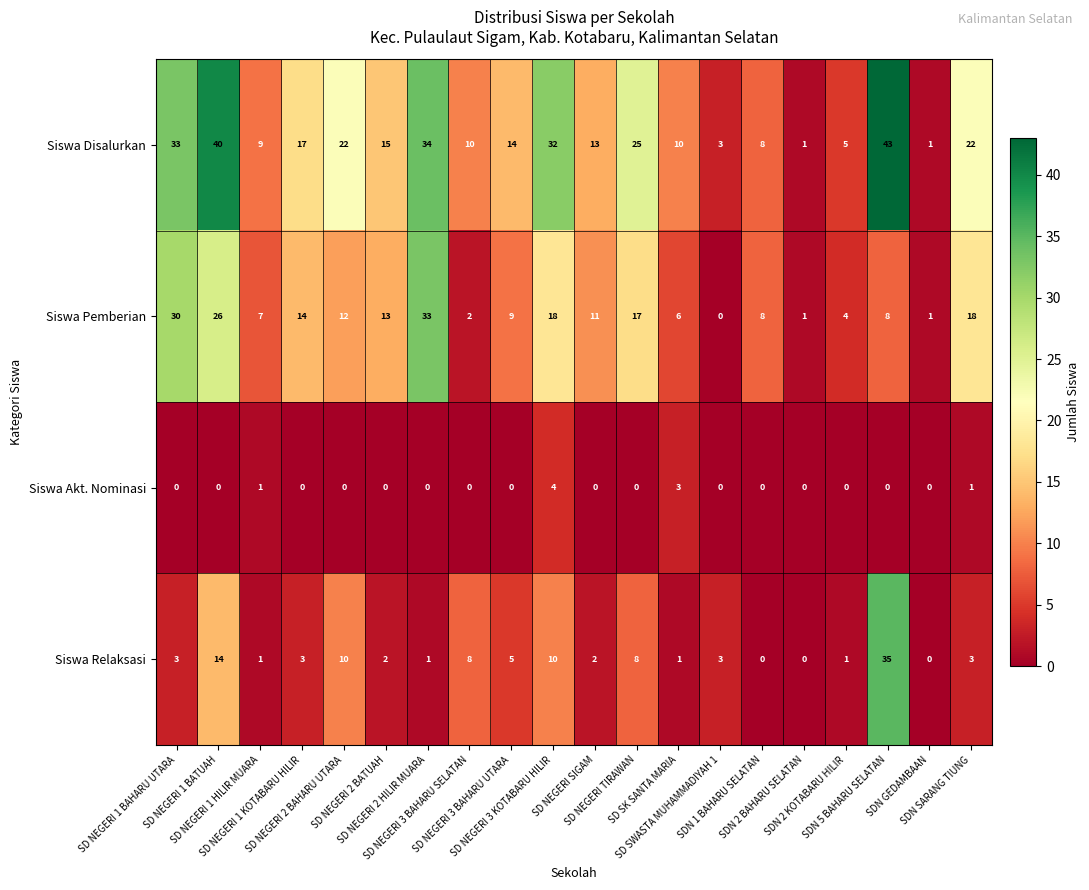

Rank the series by their average value, from lowest to highest.

Siswa Akt. Nominasi, Siswa Relaksasi, Siswa Pemberian, Siswa Disalurkan